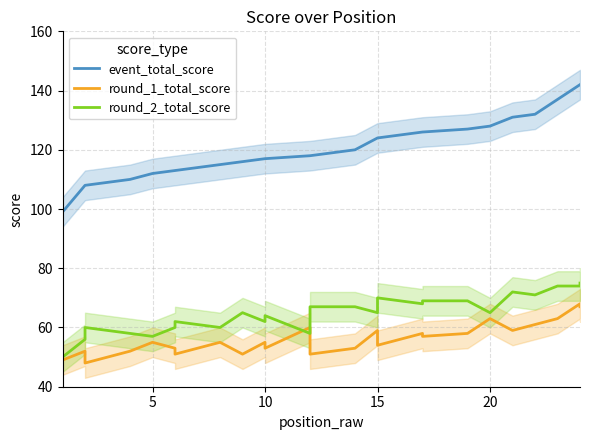

How many values in the round_1_total_score series exceed 55?

11